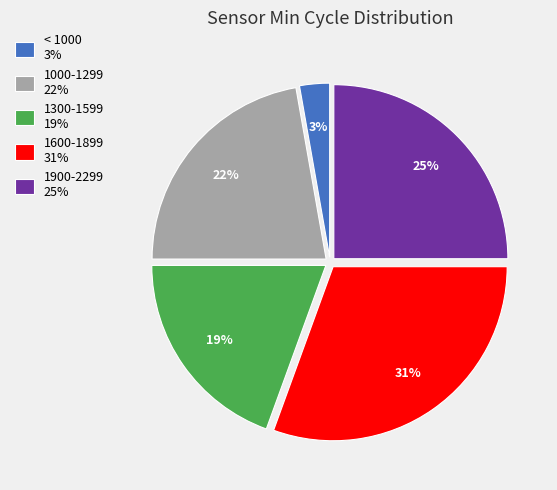

Is there any slice that represents more than half of the pie?

No